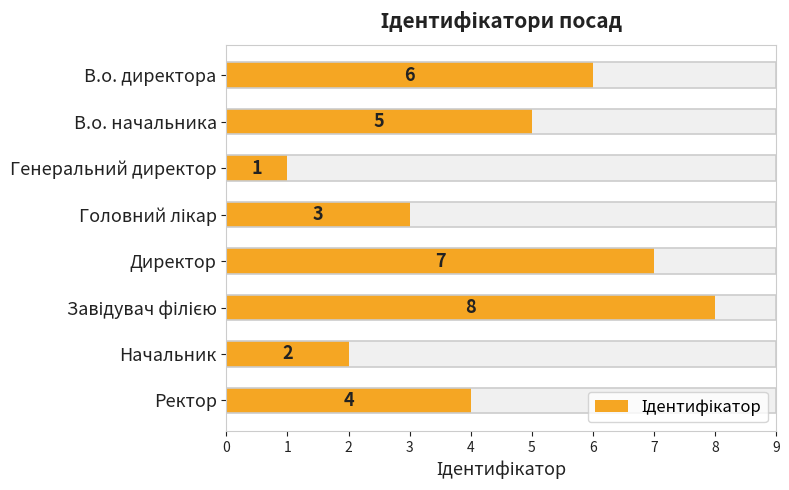

What is the minimum value shown in the chart?

1